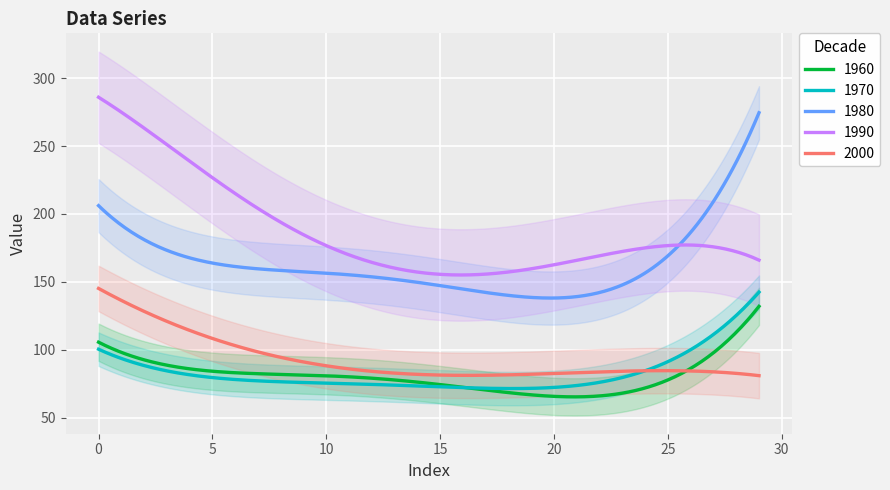

True or false: 2000 and 1980 cross at least once.

False